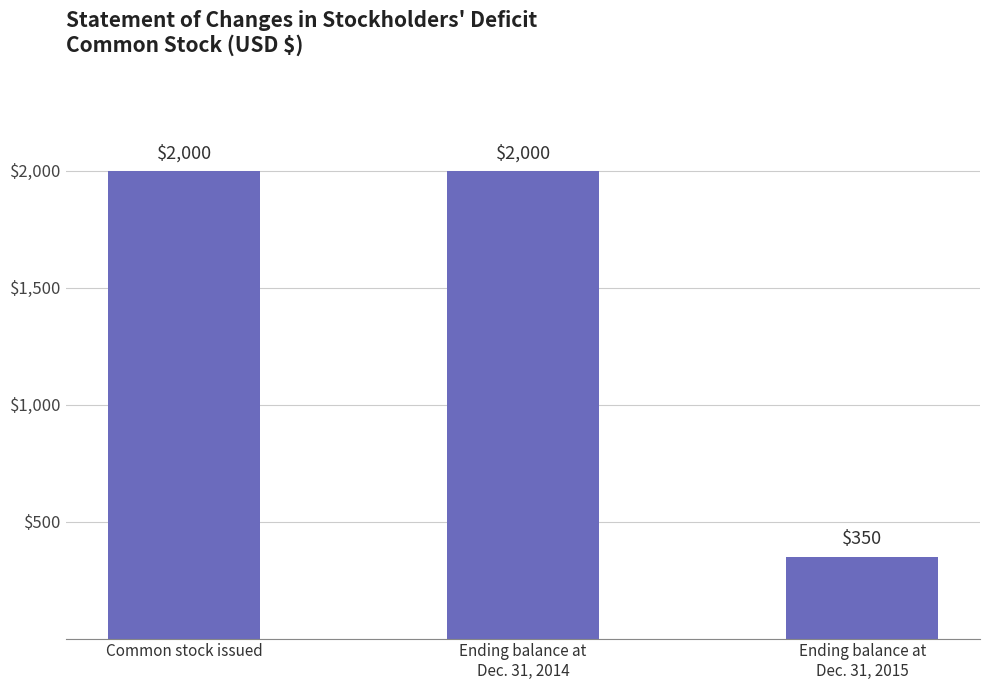

What is the ratio of the value at Ending balance at
Dec. 31, 2014 to the value at Common stock issued?

1.0